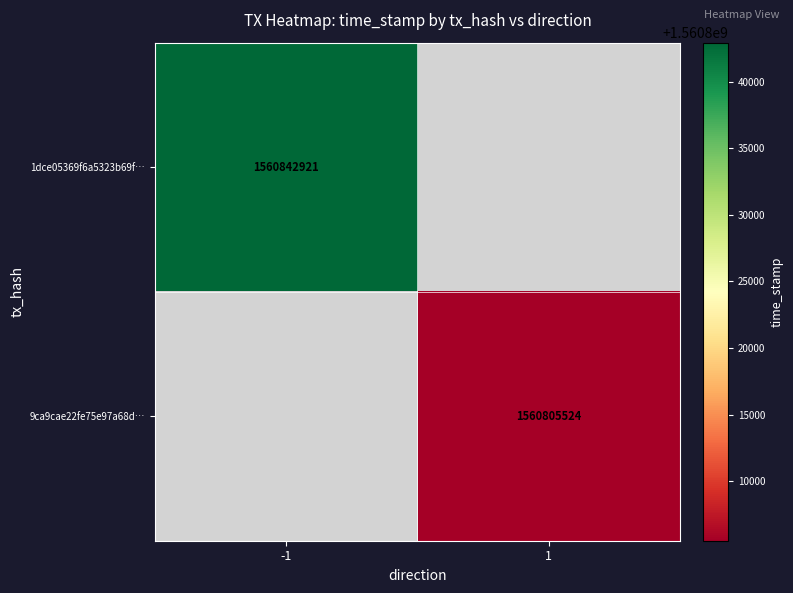

The 1dce05369f6a5323b69f… series shows 2729842874 at -1. True or false?

False